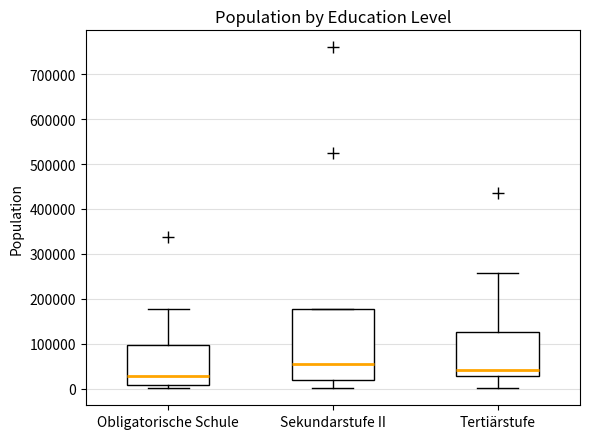

Which box has the lowest median line?

Obligatorische Schule